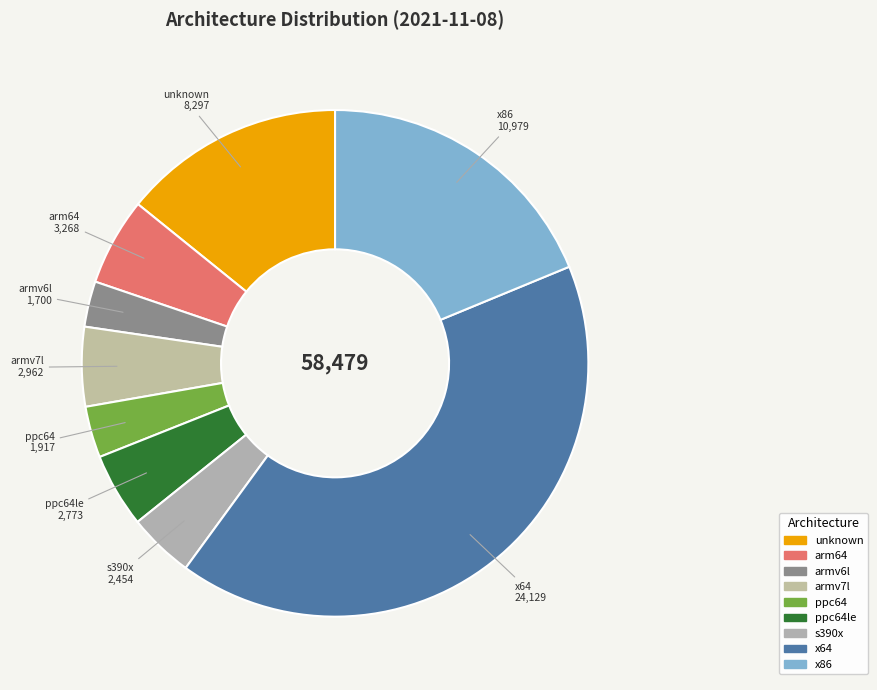

True or false: armv6l accounts for 3% of the total.

True